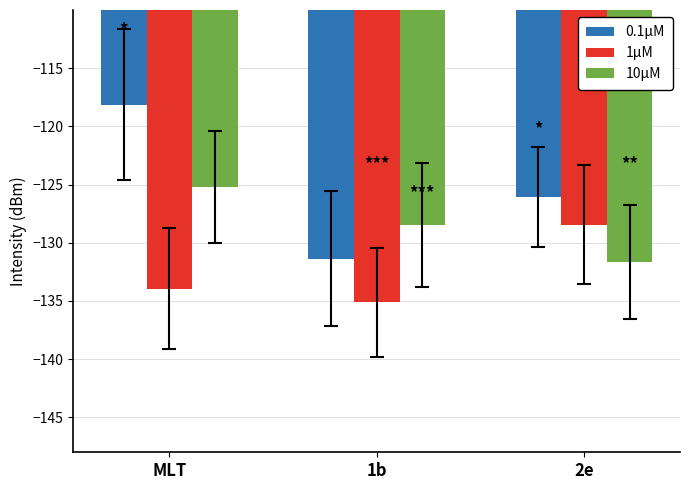

Which series has the widest spread of values?

0.1μM